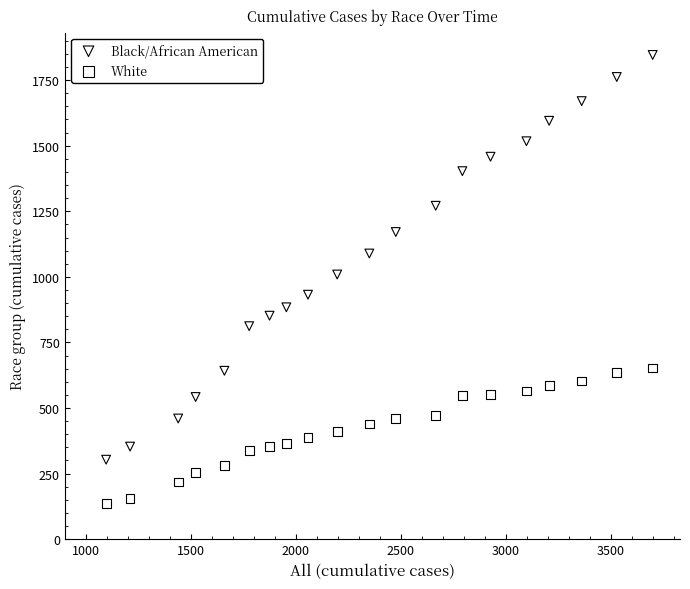

Across all data points, what is the range of Y values (max minus min)?

1711